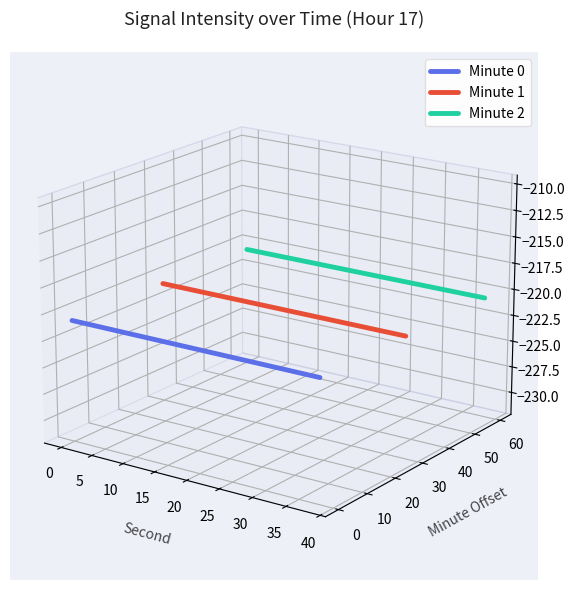

Which series has the largest range (max minus min)?

Minute 0